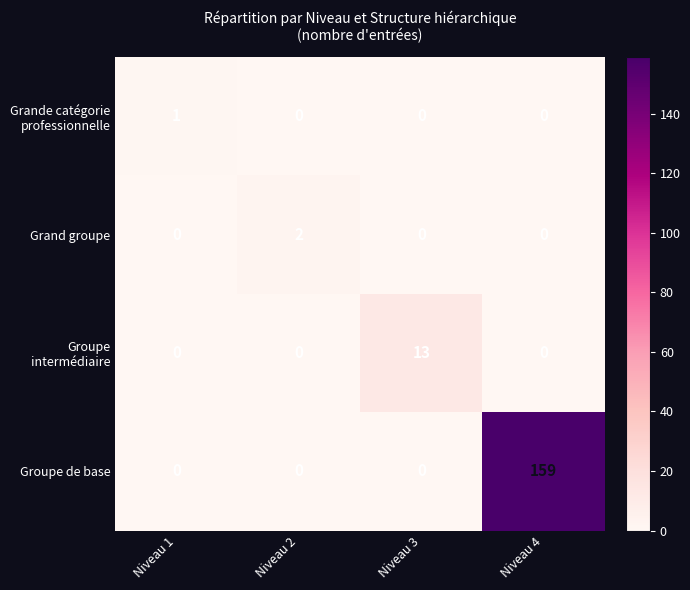

Which series has the widest spread of values?

Groupe de base